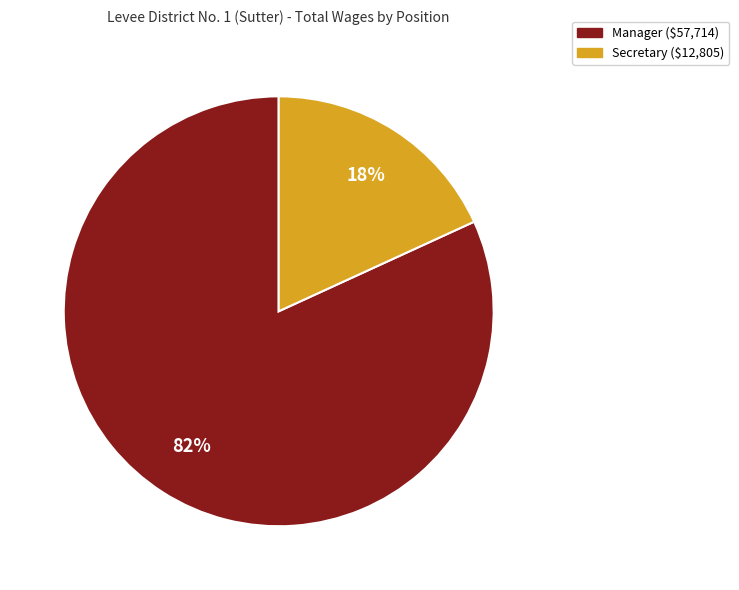

Is it true that Manager is 82% of the pie?

True